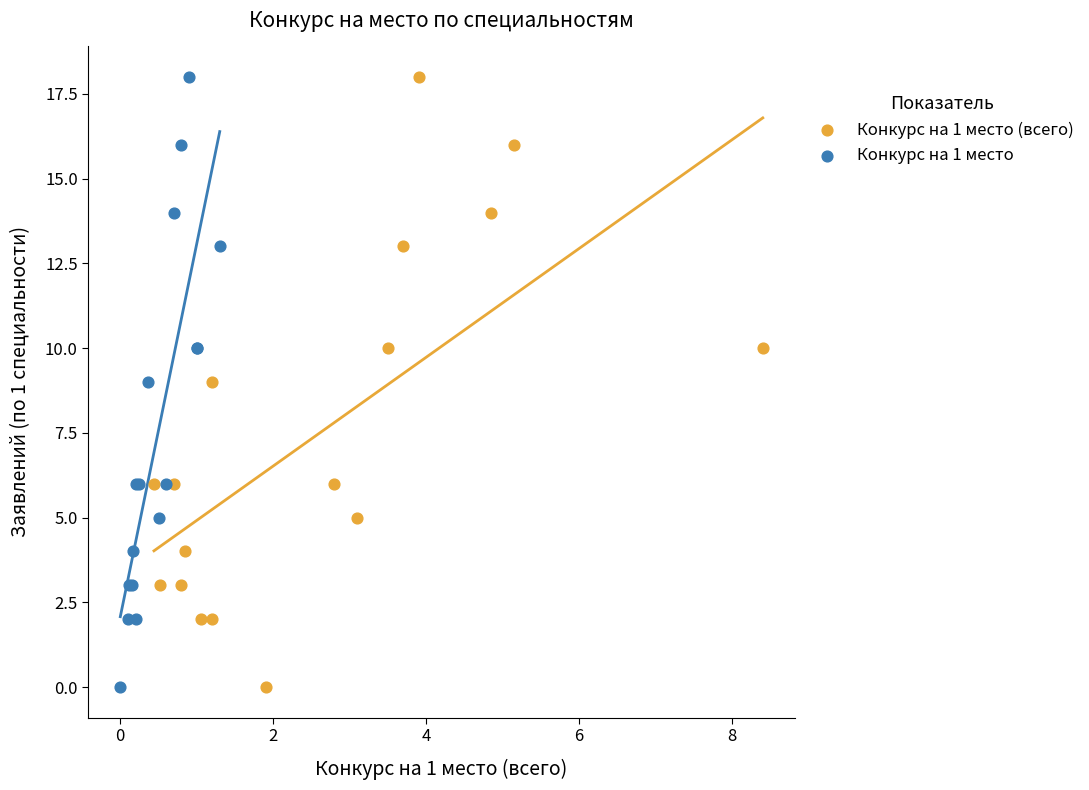

What are all the series names shown in the legend?

Конкурс на 1 место (всего), Конкурс на 1 место